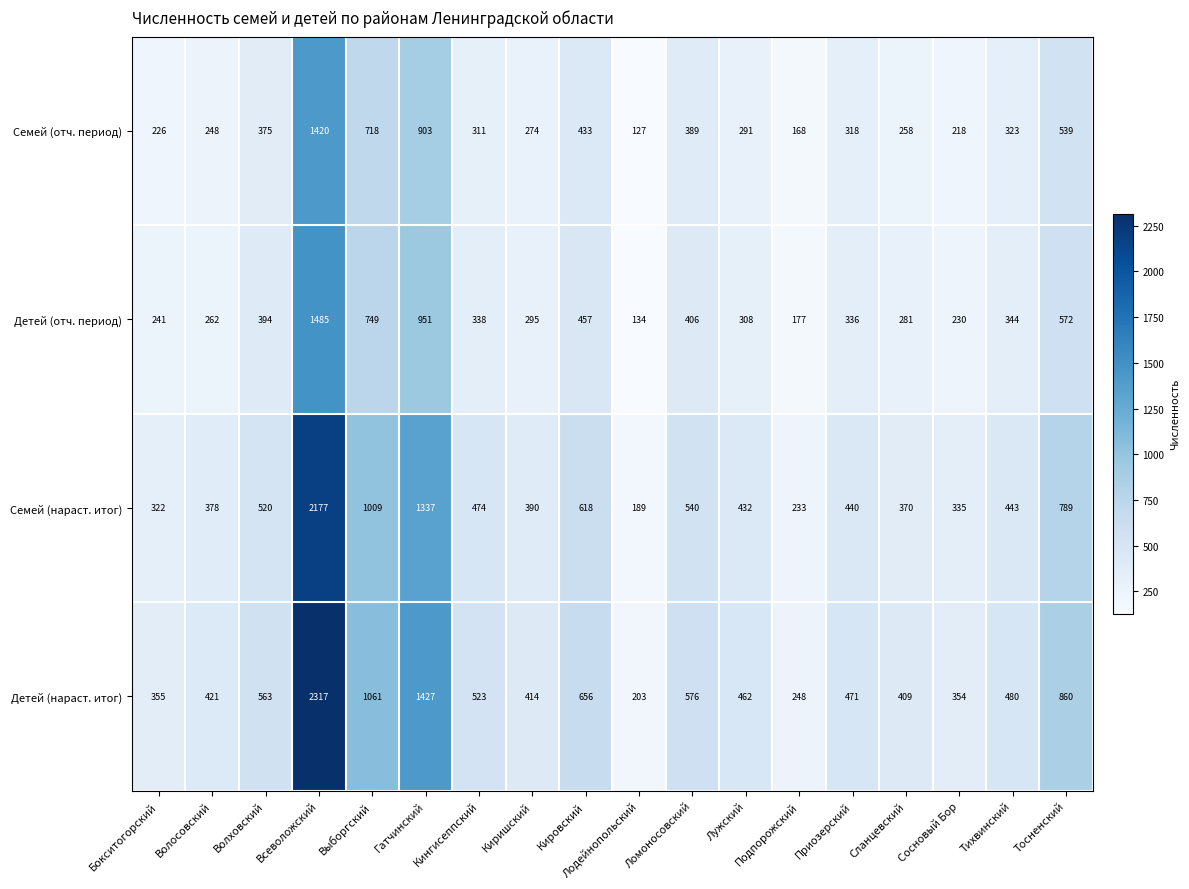

Which series has the largest total across all categories?

Детей (нараст. итог)